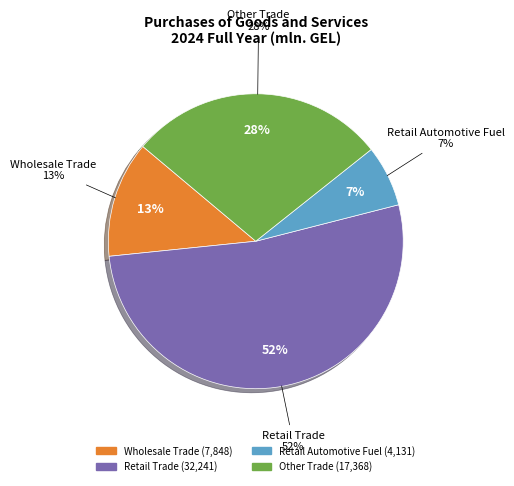

Does Wholesale trade account for over 50% of the chart?

No